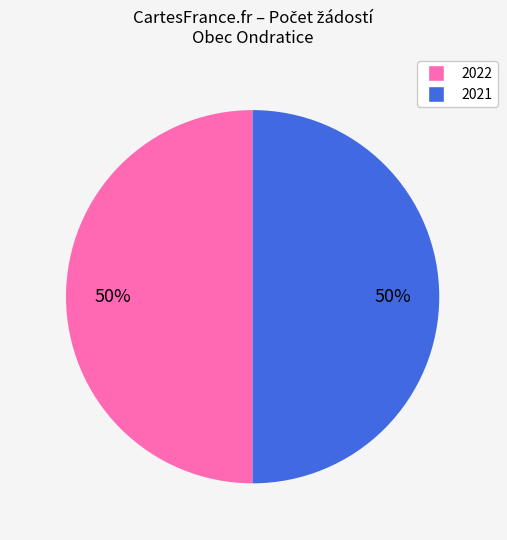

To the nearest percent, what is the average slice percentage?

50%